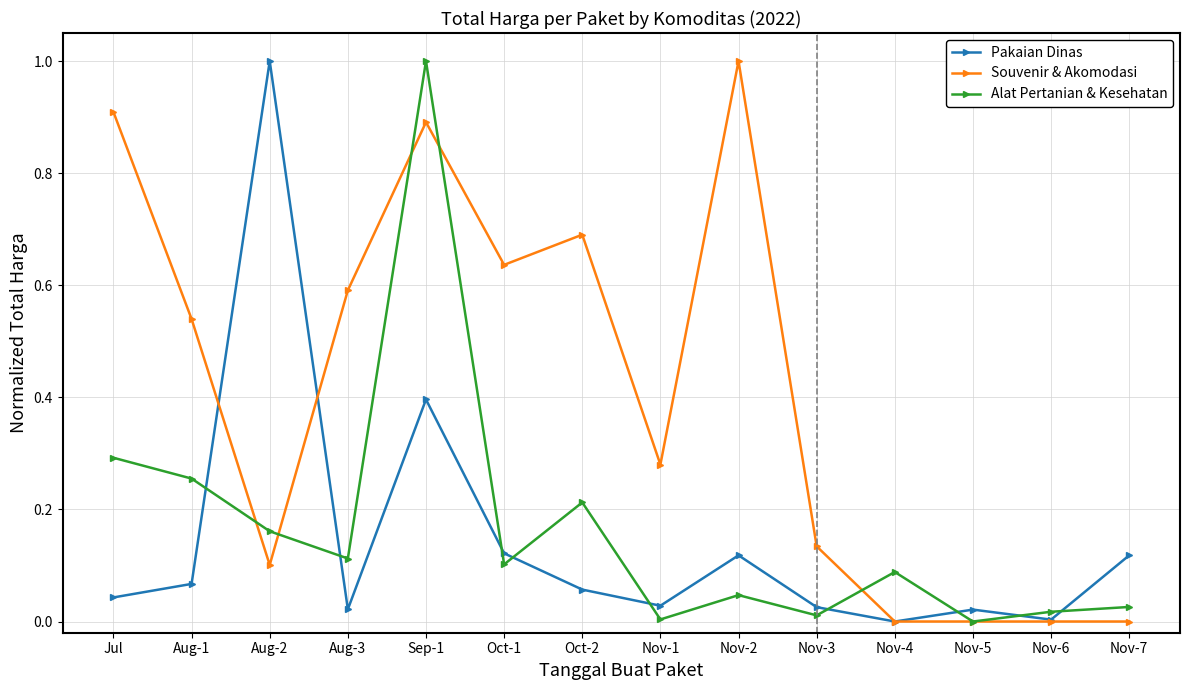

Is the value of Alat Pertanian & Kesehatan at Nov-4 greater than the value of Souvenir & Akomodasi at Nov-2?

No